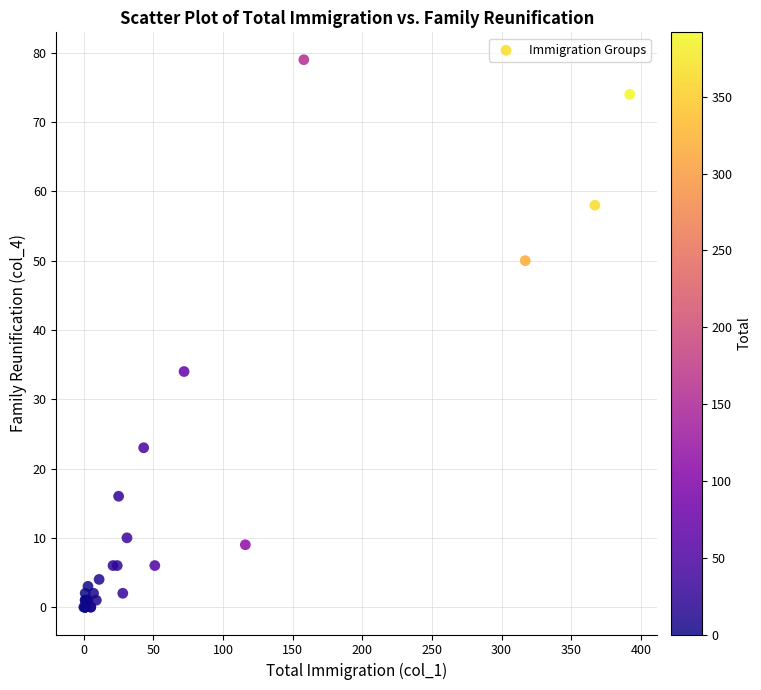

What Y value in the scatter plot is closest to 39?

34